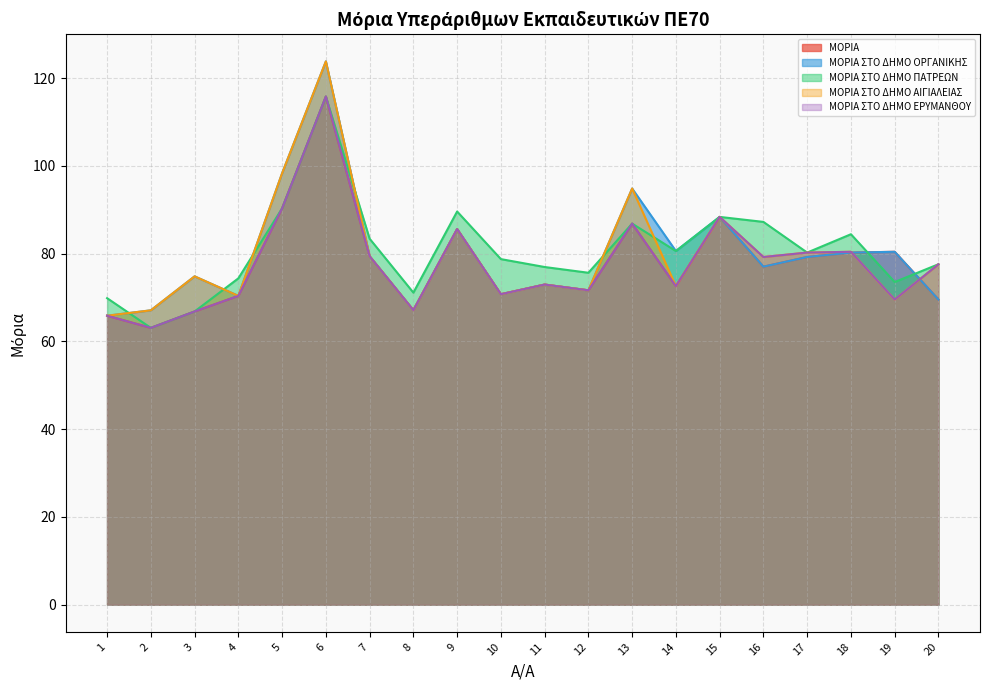

What is the sum of the ΜΟΡΙΑ ΣΤΟ ΔΗΜΟ ΟΡΓΑΝΙΚΗΣ values at 5 and 16?

175.4